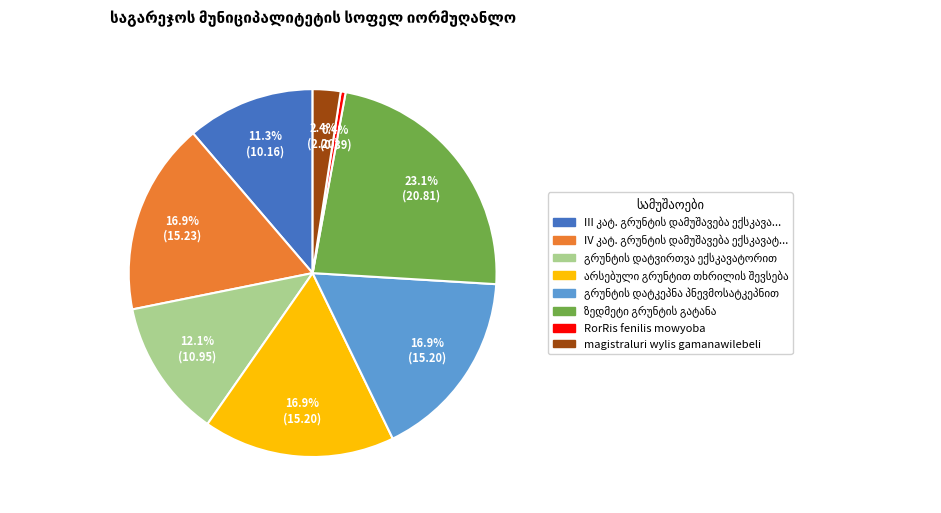

Is there a majority slice in this chart?

No